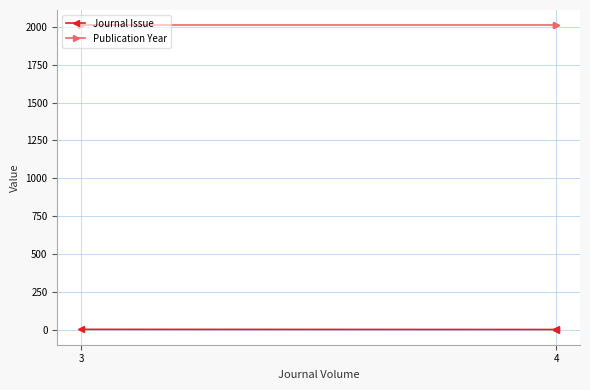

What is the difference between the maximum and minimum values in the Publication Year series?

1